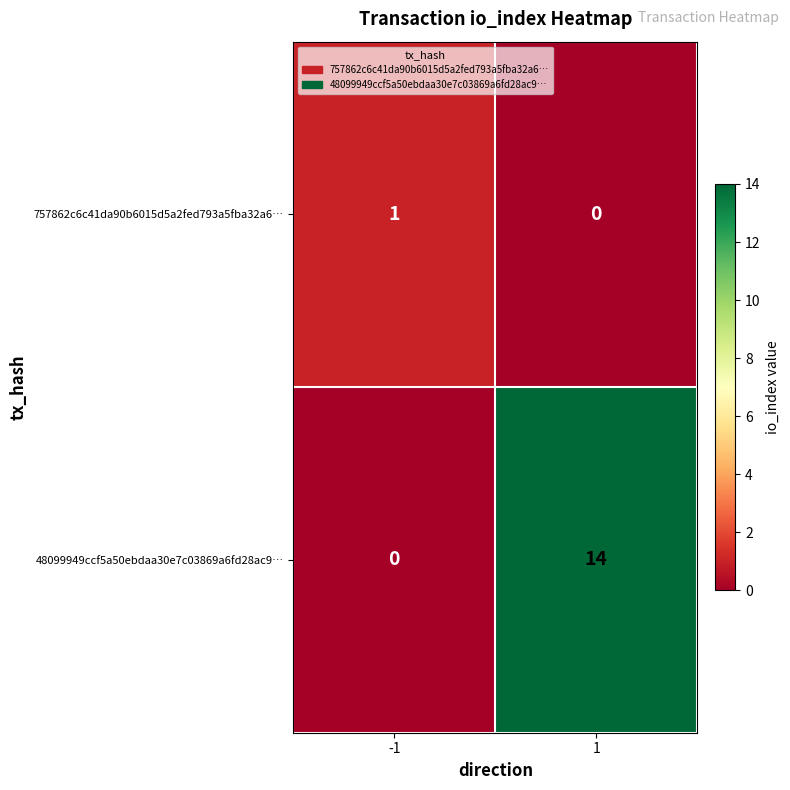

Which series has the largest total across all categories?

48099949ccf5a50ebdaa30e7c03869a6fd28ac9…